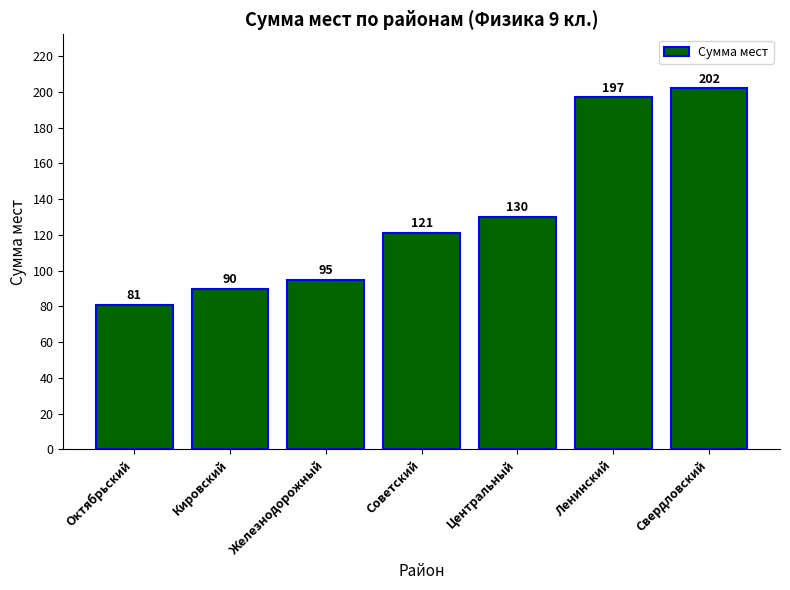

Rank the categories by value from lowest to highest.

Октябрьский, Кировский, Железнодорожный, Советский, Центральный, Ленинский, Свердловский